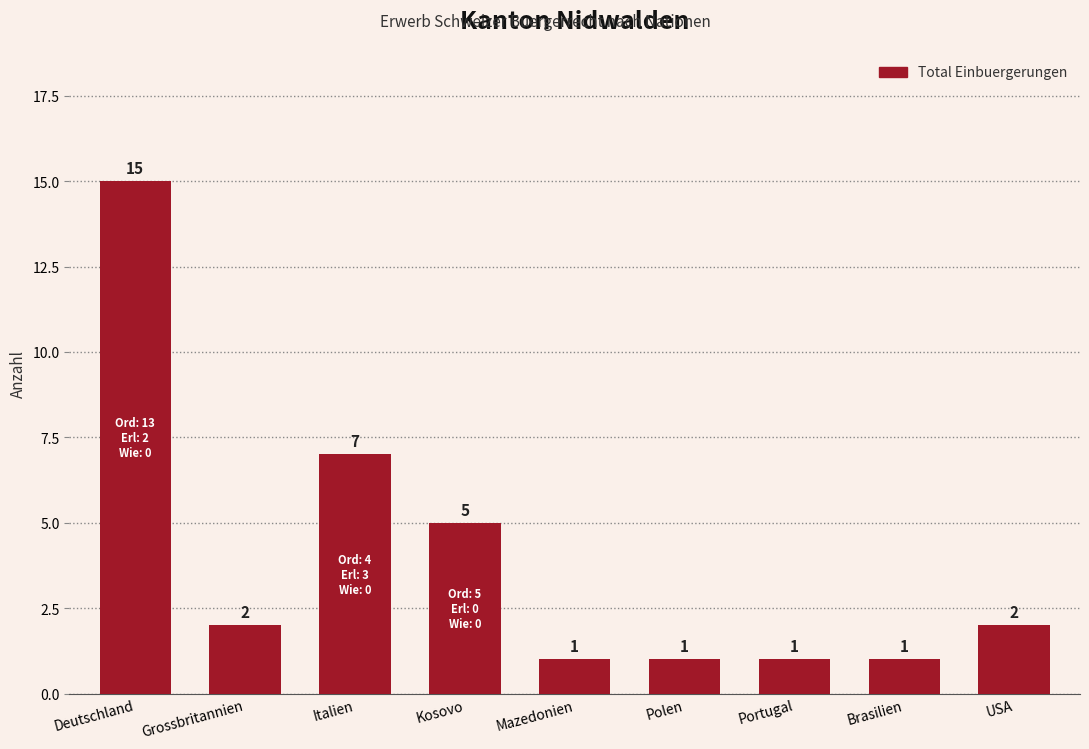

What is the sum of the values at USA and Brasilien?

3